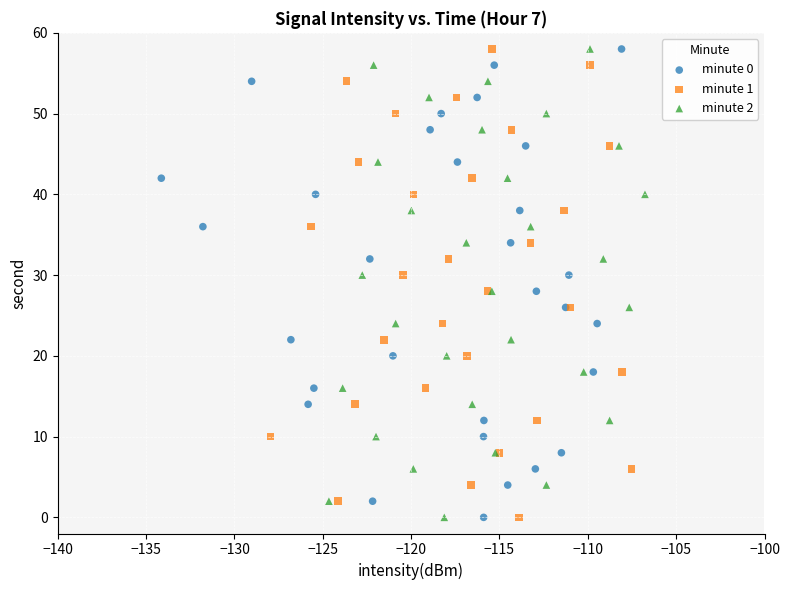

What are all the series names shown in the legend?

minute 0, minute 1, minute 2